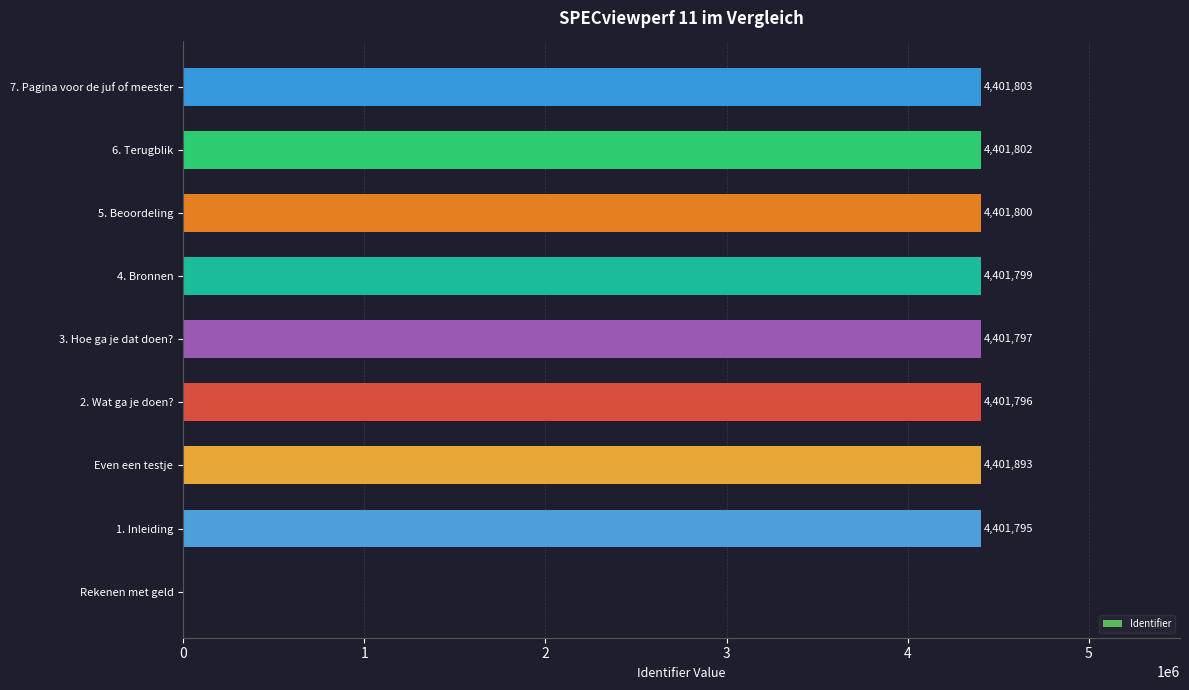

What is the maximum value shown in the chart?

4401893